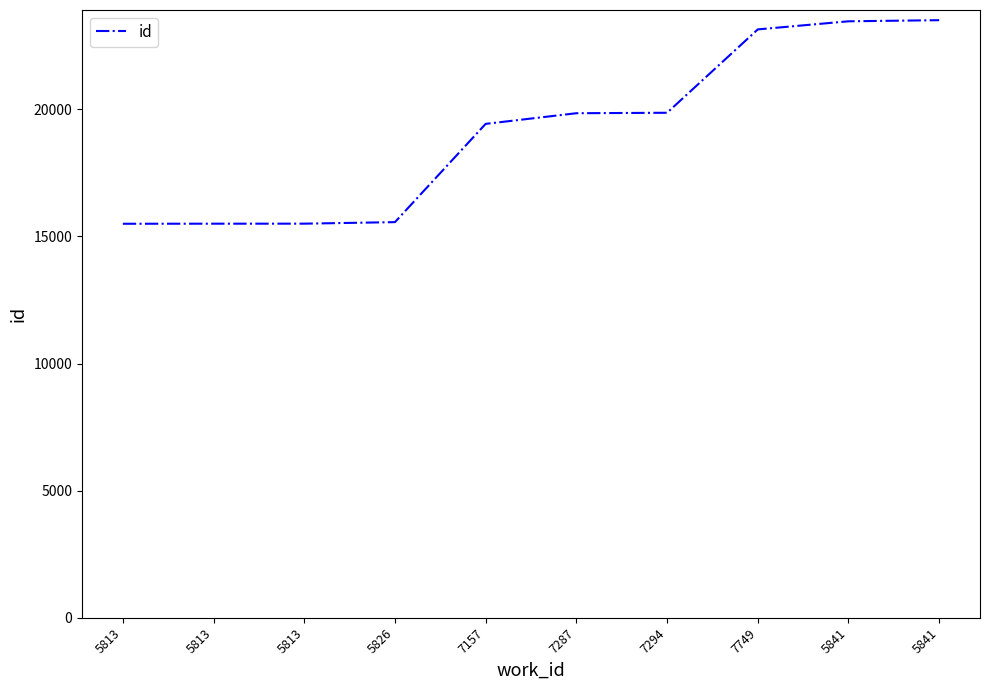

How many values are below 19845?

5